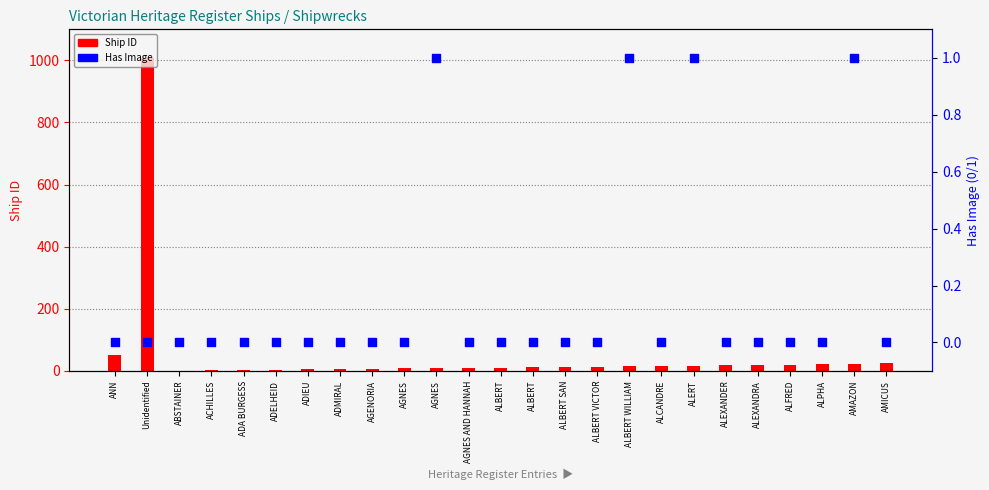

What are all the series names shown in the legend?

Ship ID, Has Image